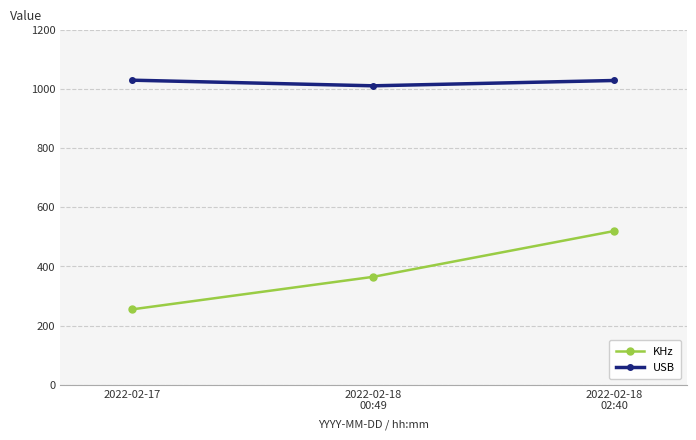

What is the average value of the USB series?

1023